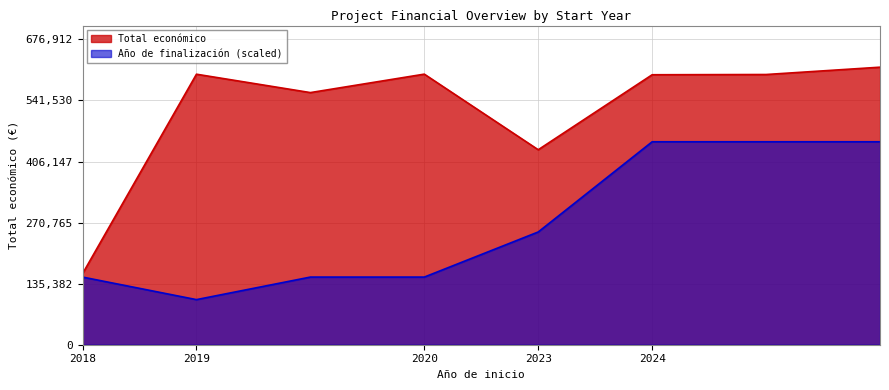

At which category does the chart reach its minimum across all series?

2019